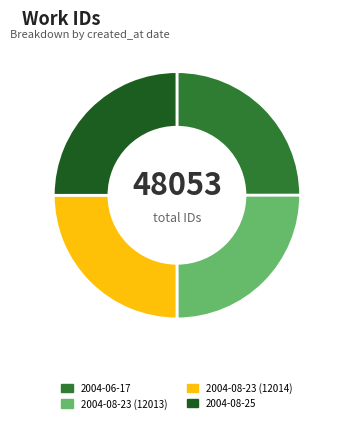

How many slices are in this pie chart?

4